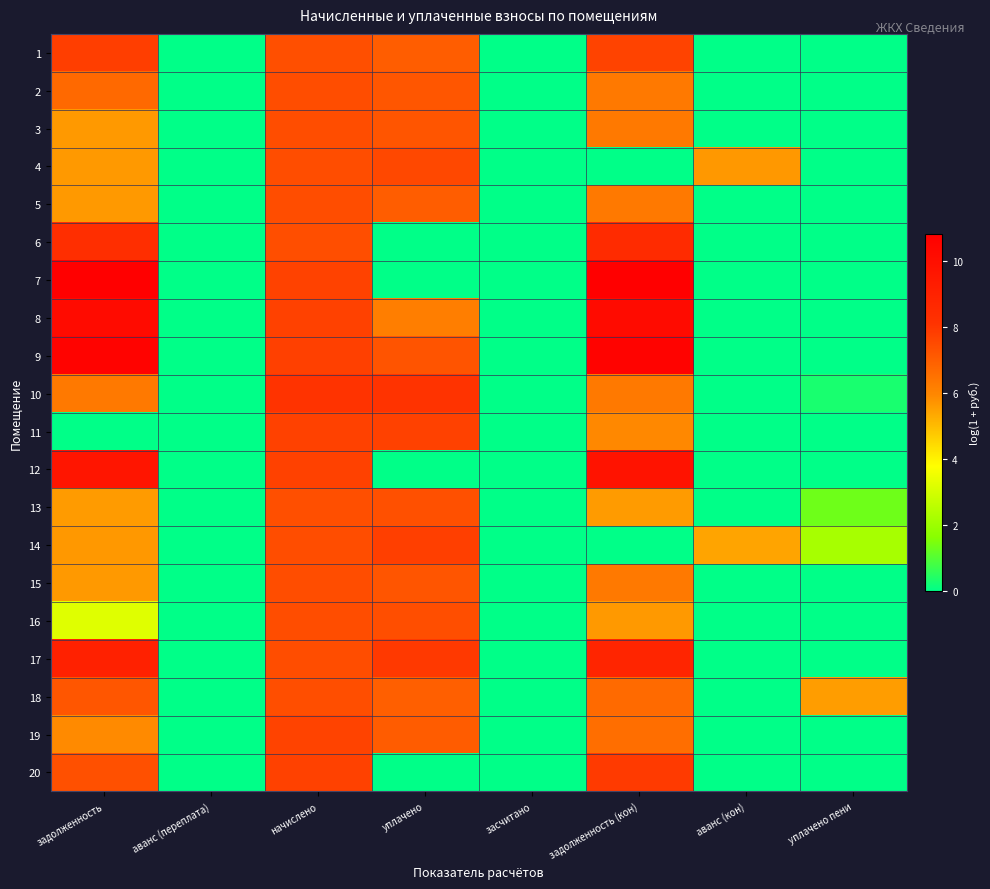

Between аванс (кон) and задолженность (кон), which is larger?

задолженность (кон)